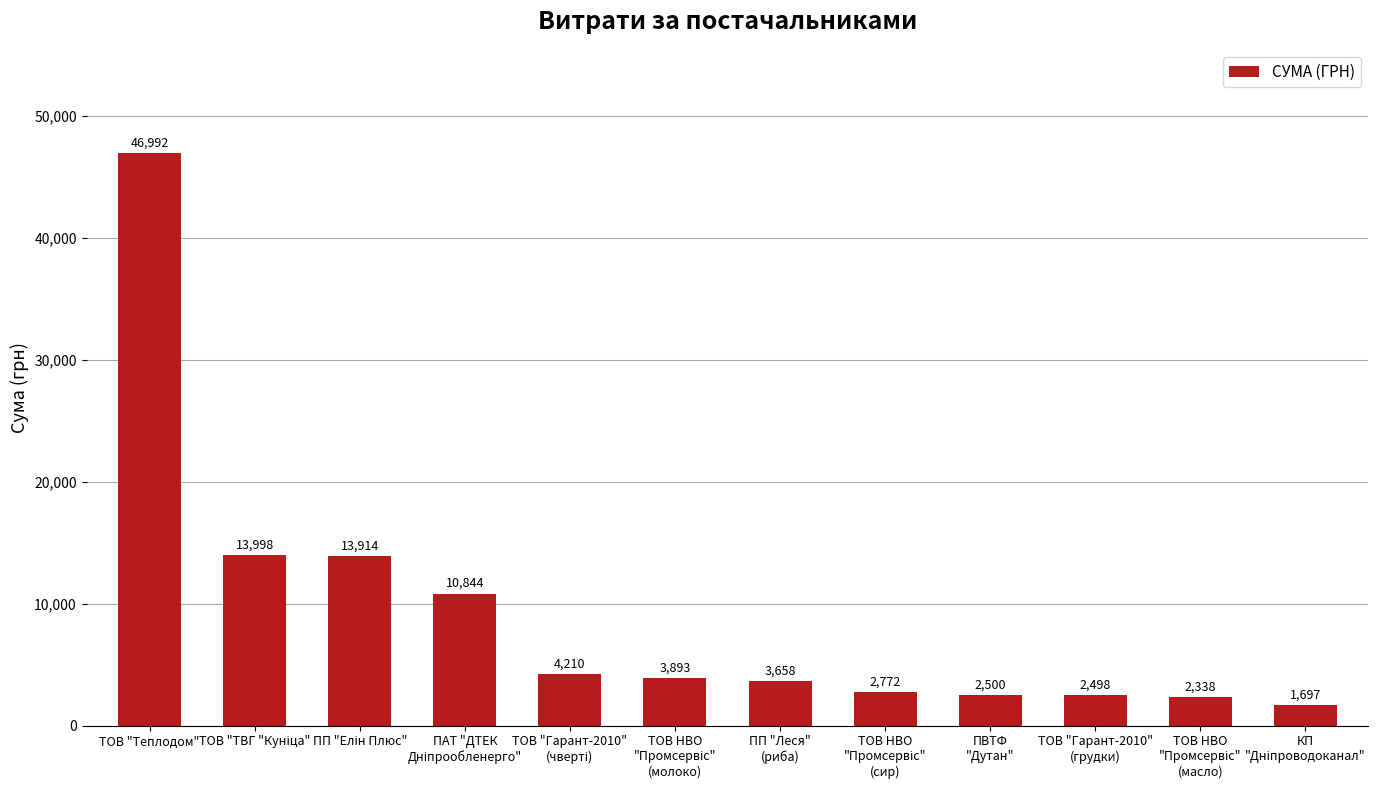

At which label does the data first exceed 3892?

ТОВ "Теплодом"